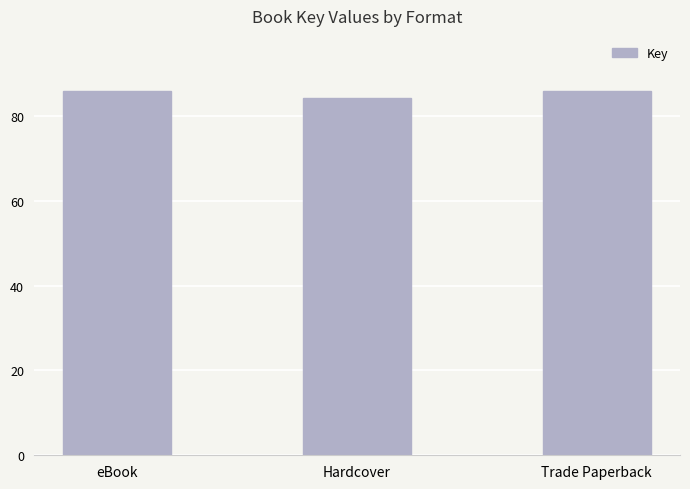

Does the chart contain any negative values?

No